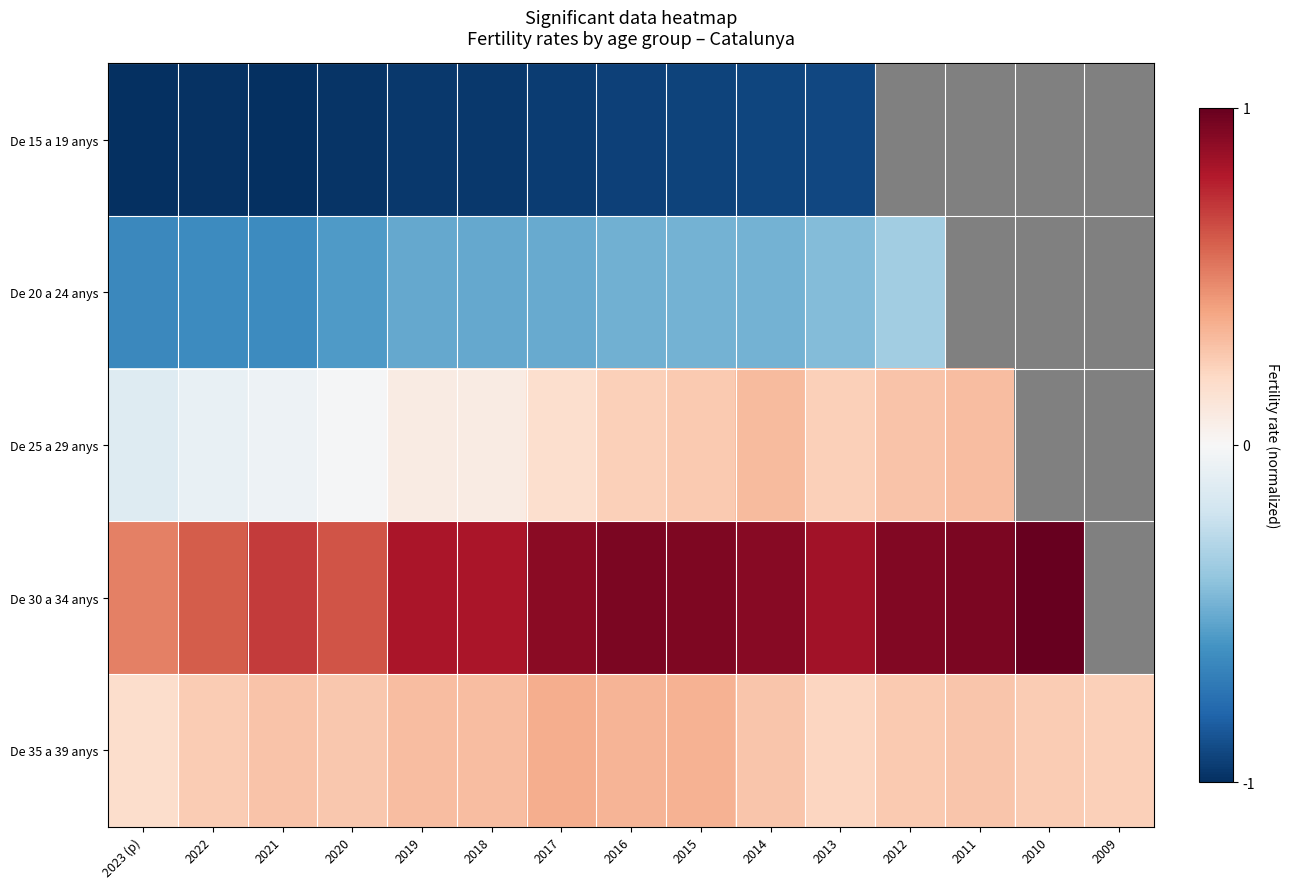

How many categories are shown in the chart?

15